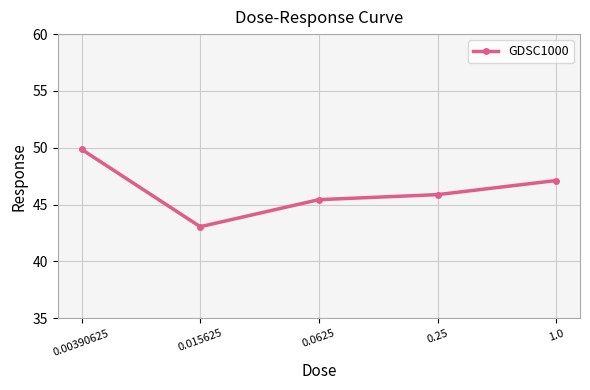

What is the change in value from 0.0625 to 0.25?

+0.4